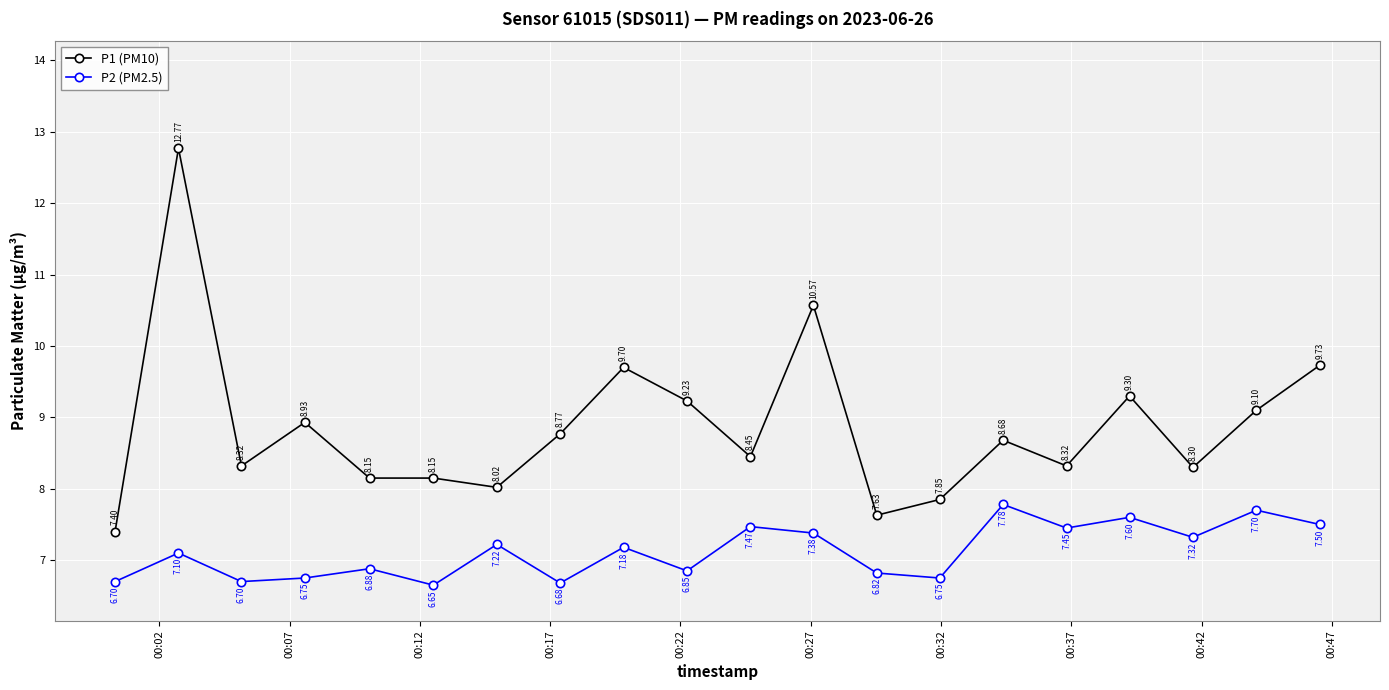

Which series has the largest total across all categories?

P1 (PM10)